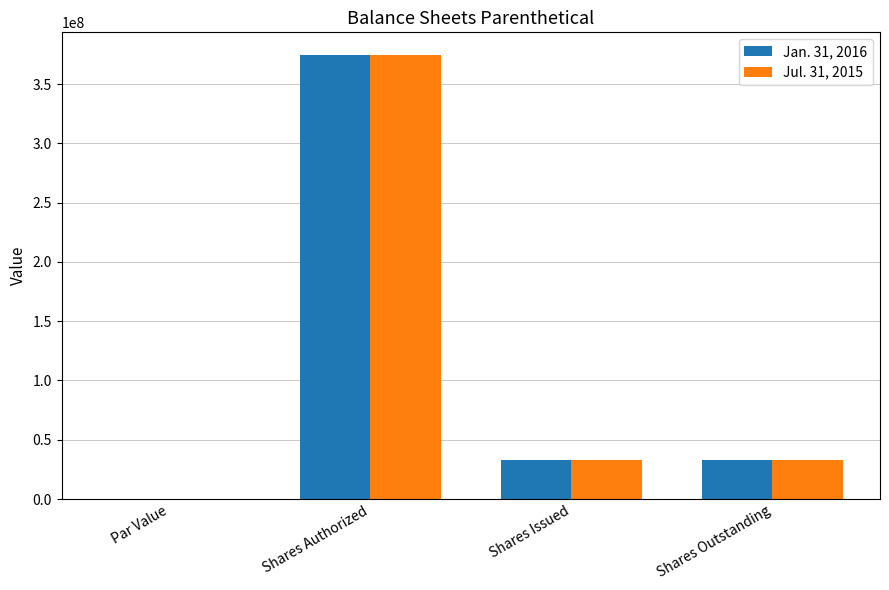

At which label does Jan. 31, 2016 first exceed 33107835?

Shares Authorized